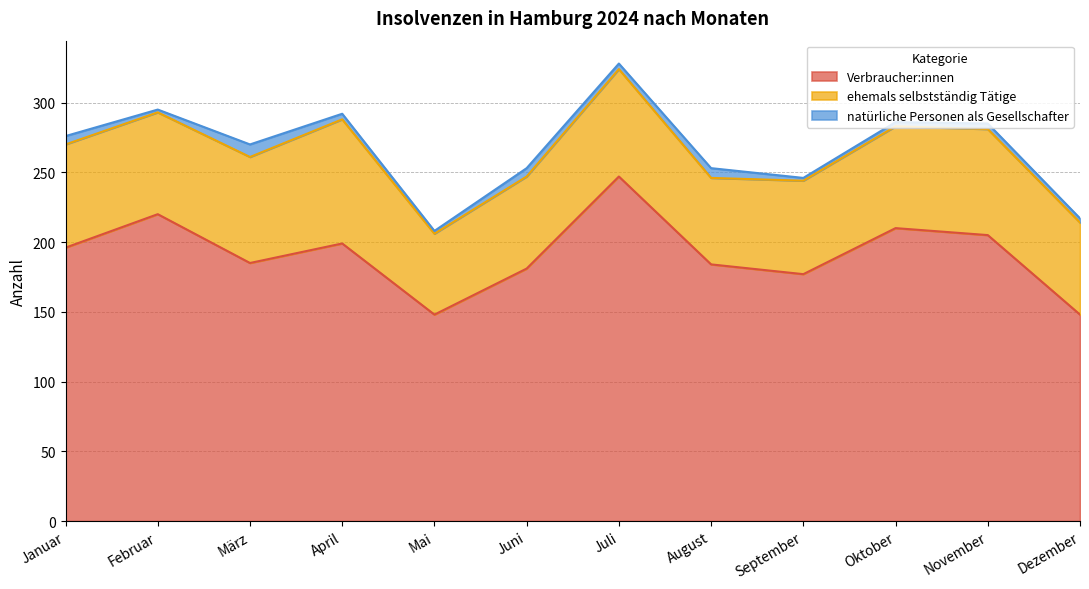

Between Januar and November, which series saw the biggest shift?

Verbraucher:innen